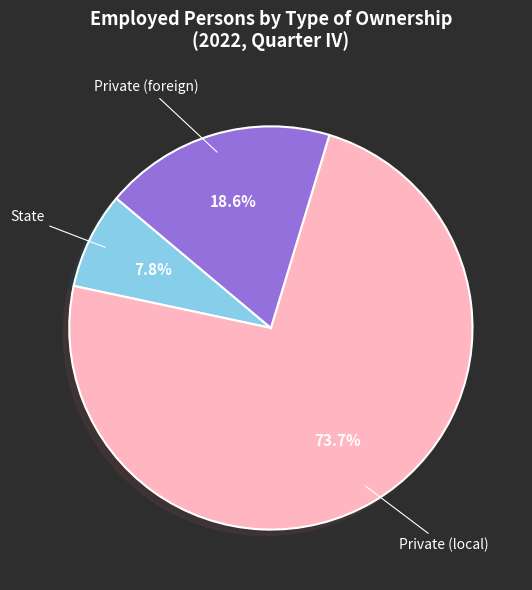

To the nearest percent, what is the difference between the largest and smallest slice percentages?

66%